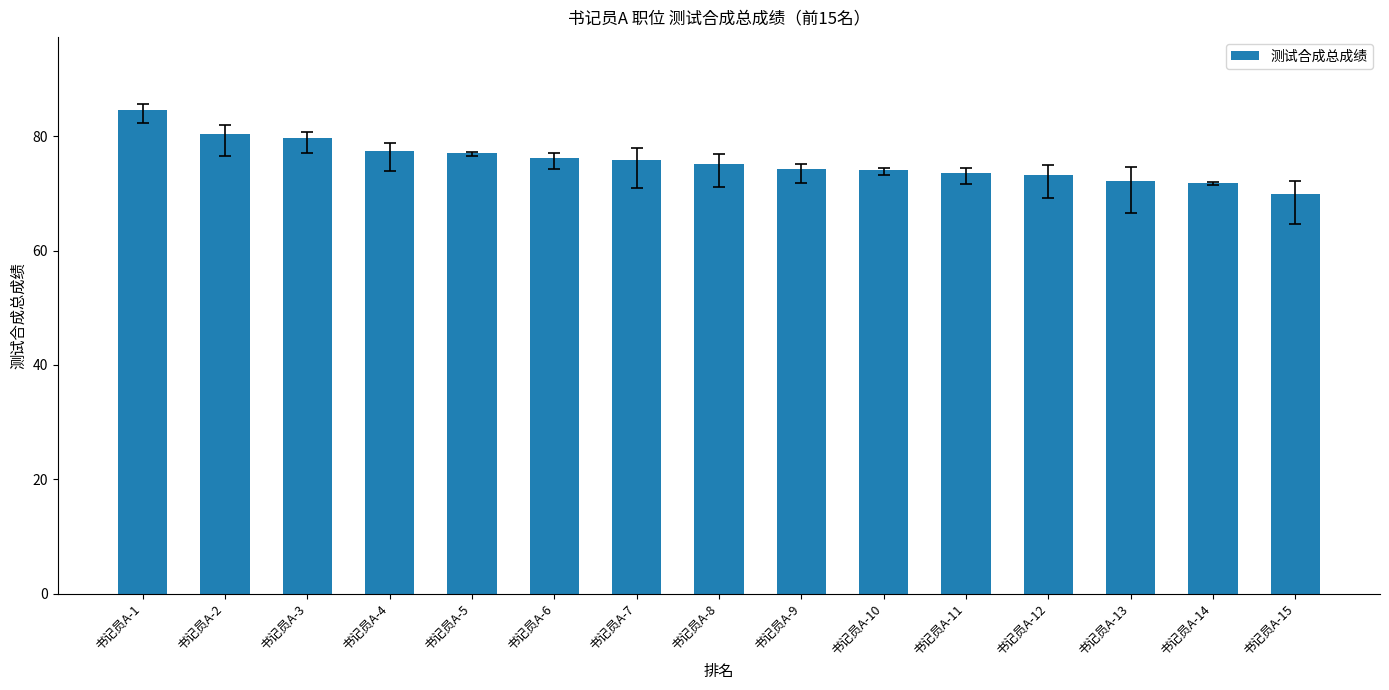

Which has a higher value, 书记员A-9 or 书记员A-7?

书记员A-7